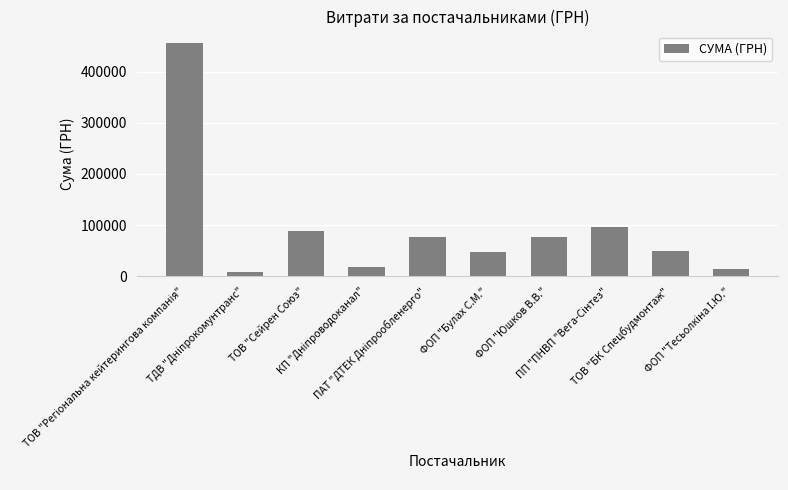

What is the sum of all values?

932790.4